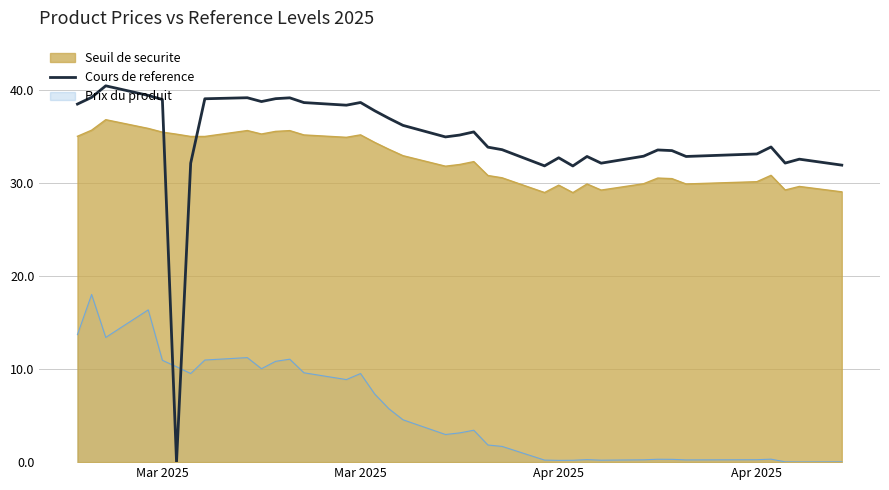

How many categories are shown in the chart?

37